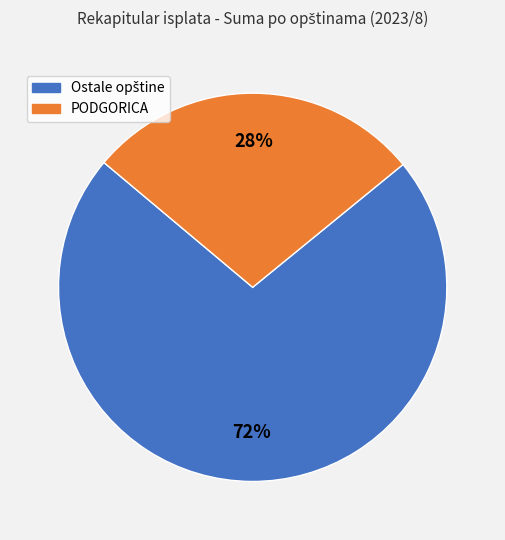

What percentage is the PODGORICA slice, to the nearest percent?

28%